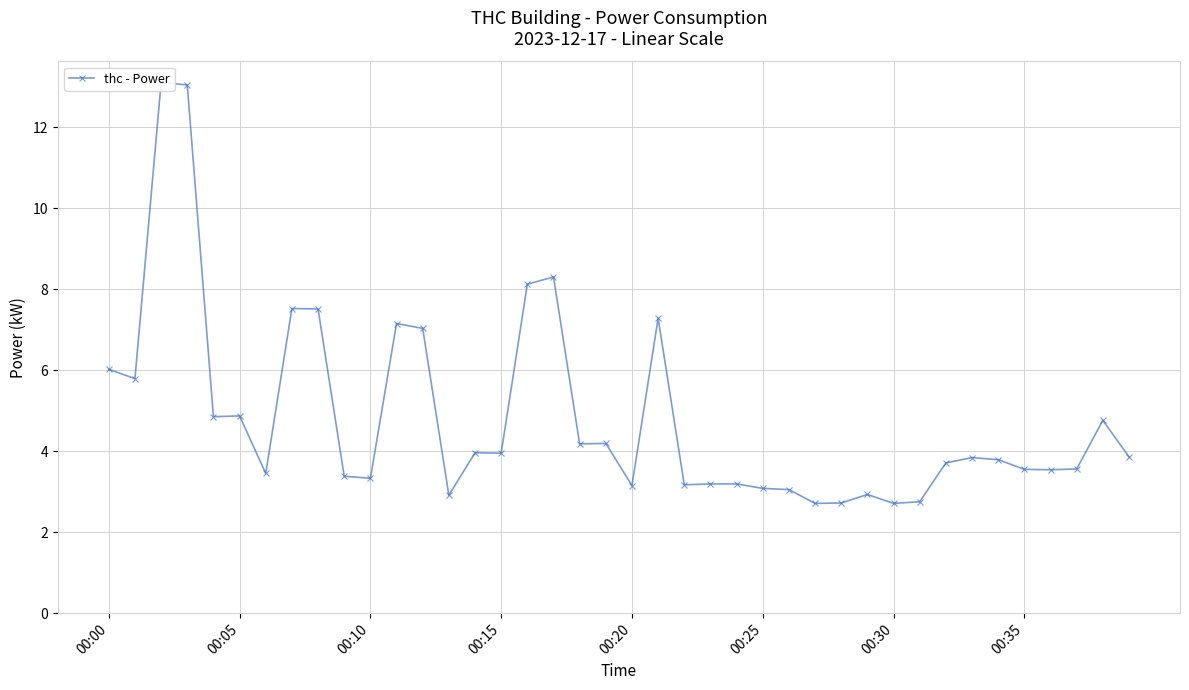

How many values are below 3?

6